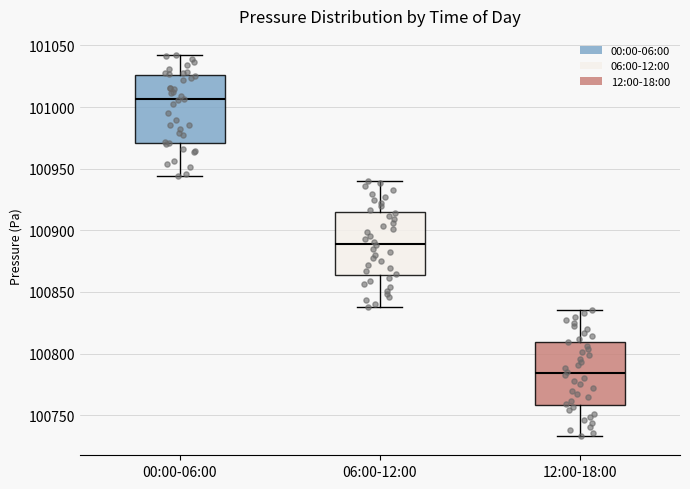

Where does the median line of the box for 12:00-18:00 sit on the y-axis? The values are not printed on the chart, so give them approximately, as read against the axis.

100785